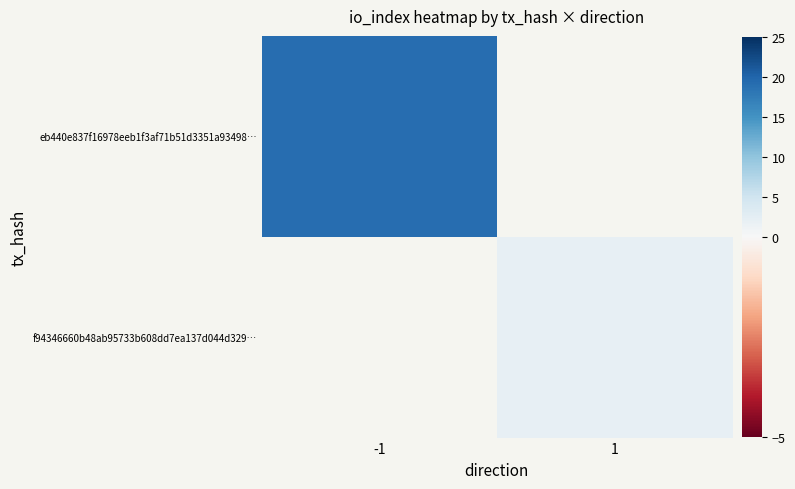

Which category has the highest value across all series?

-1